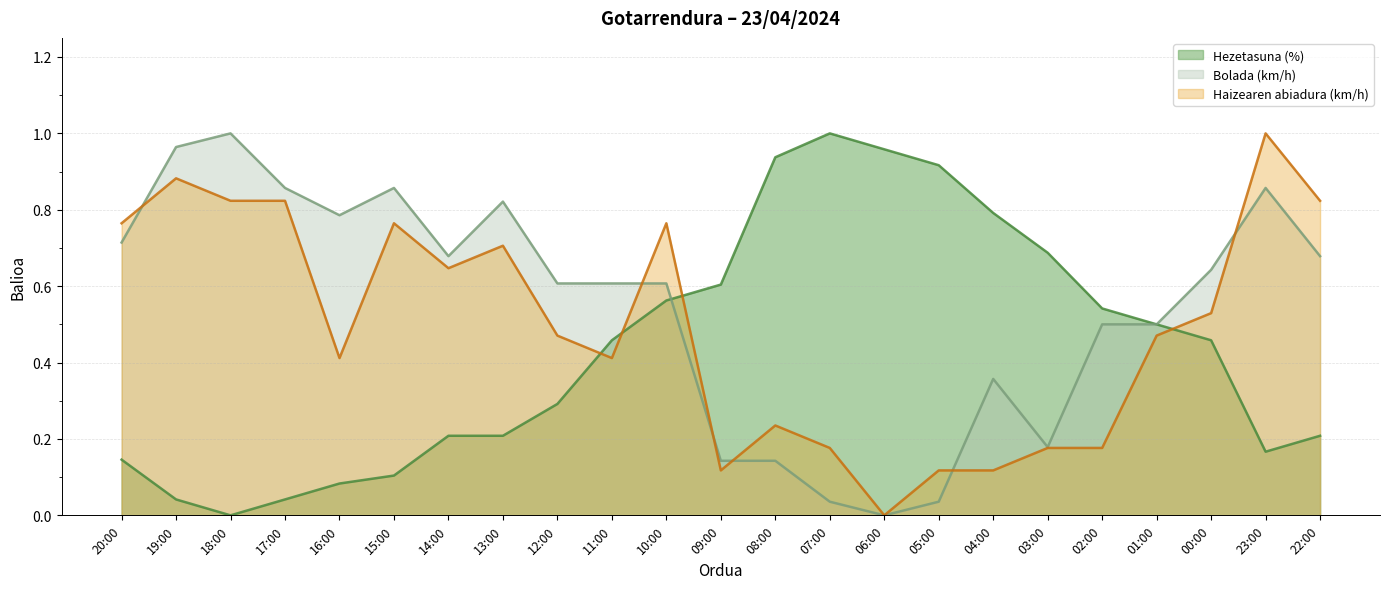

At how many categories does at least one series exceed 0?

23